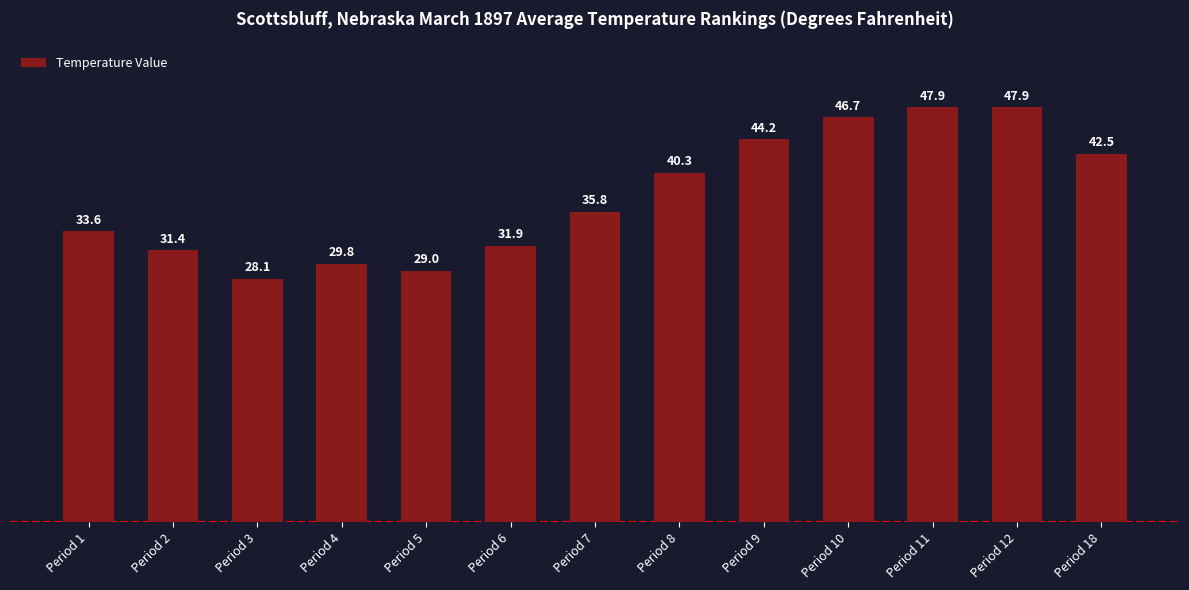

What is the value of the 4th bar from the left?

29.8